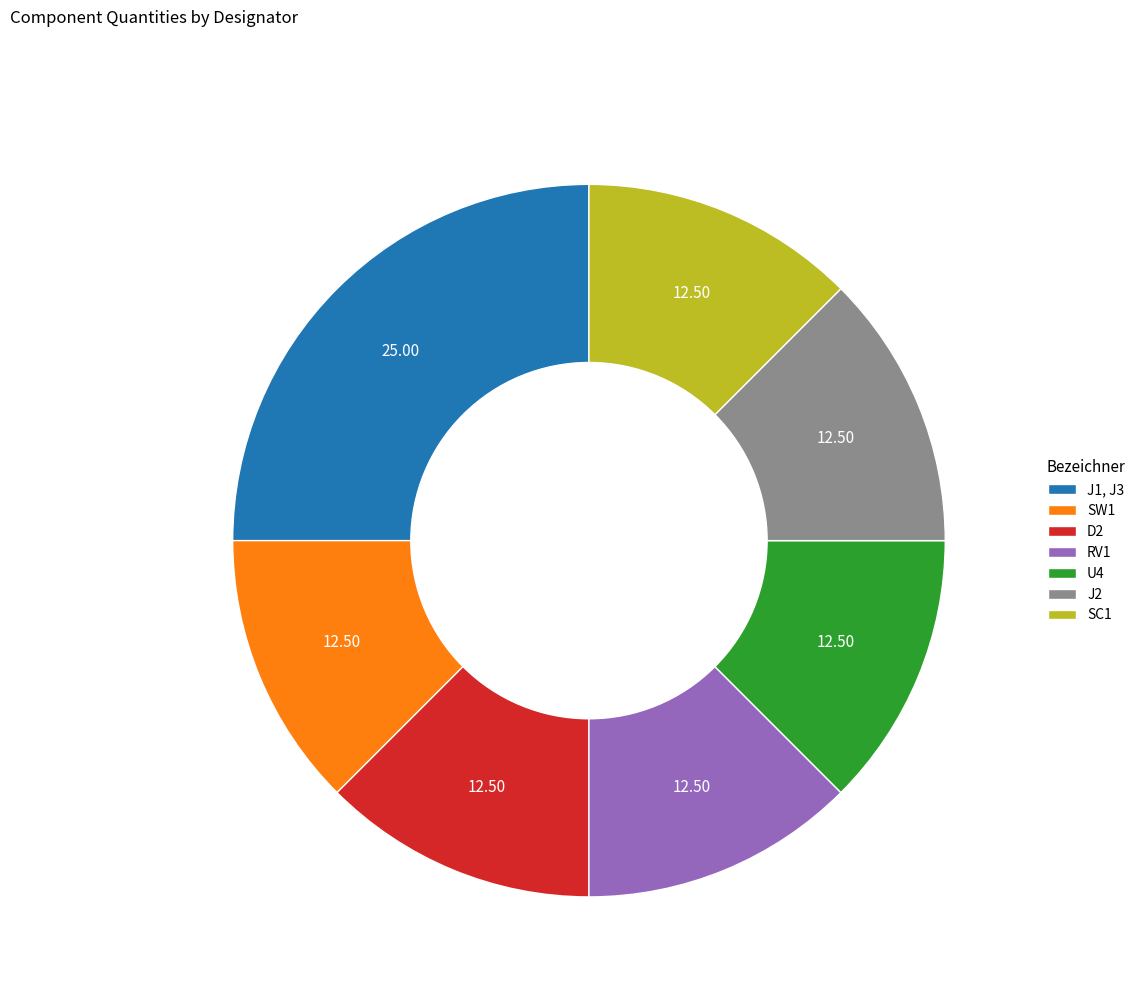

Approximately how many times larger is the value at RV1 compared to SW1?

1.0